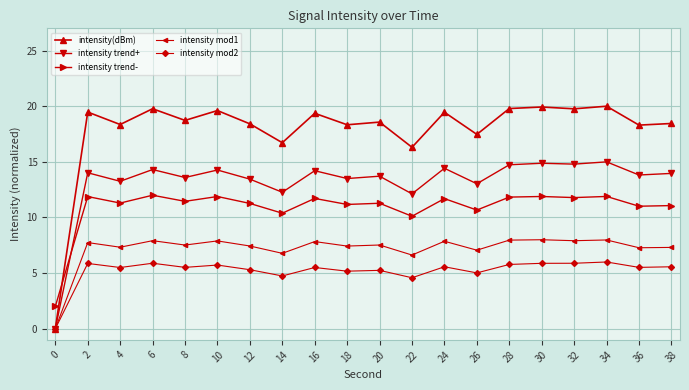

At which category does intensity trend- reach its first local valley?

4